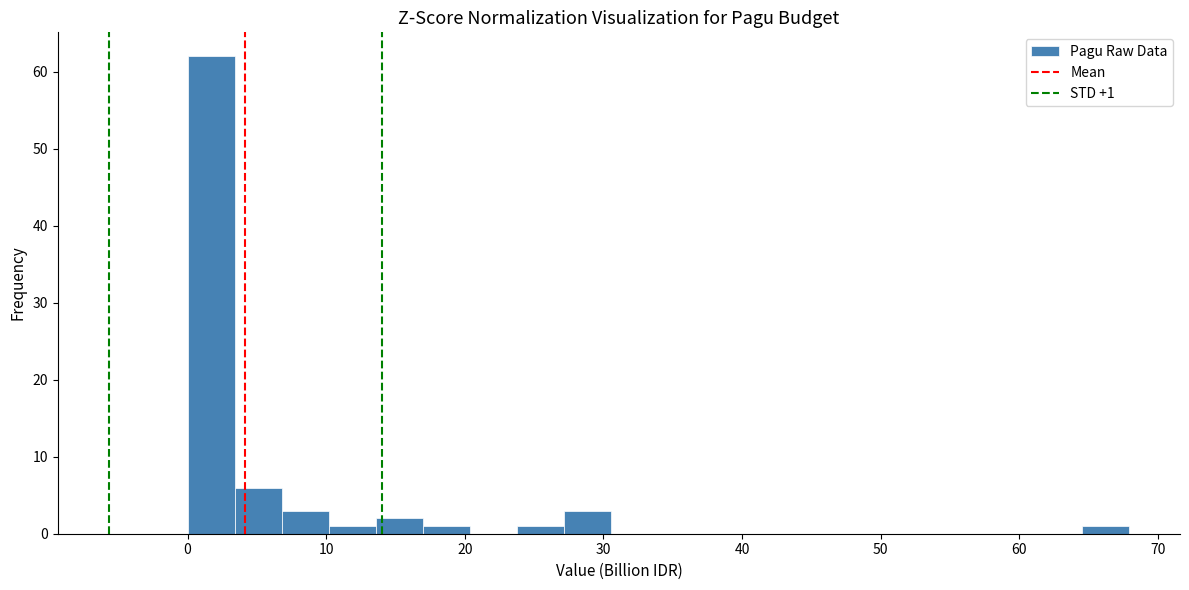

Around what value on the x-axis is the tallest bar? Give the approximate position of its centre, as read against the axis.

2